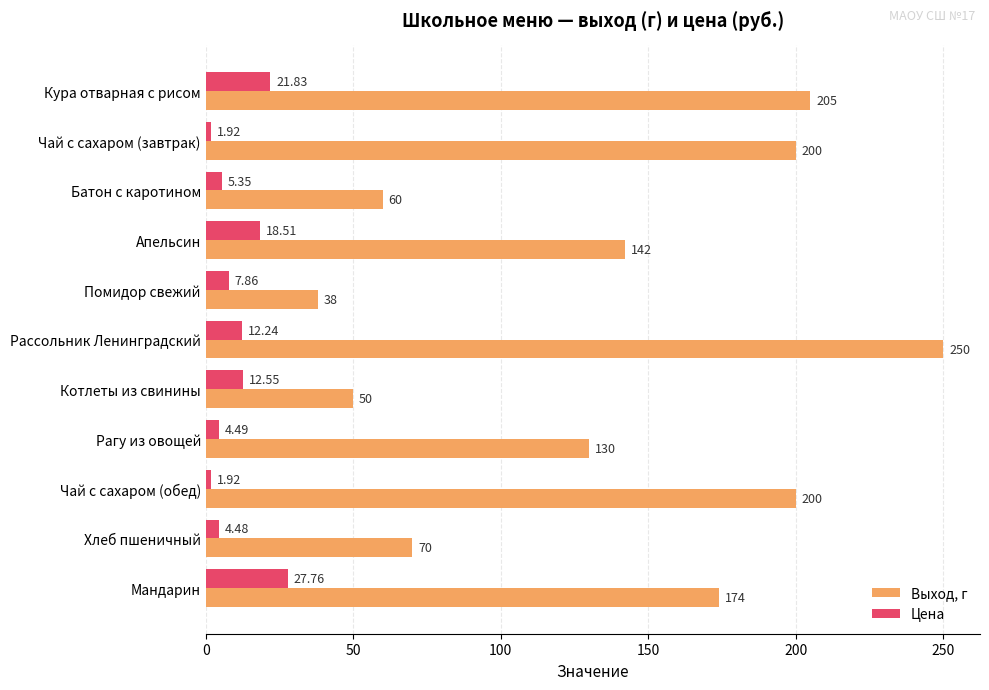

Which series has the largest range (max minus min)?

Выход, г